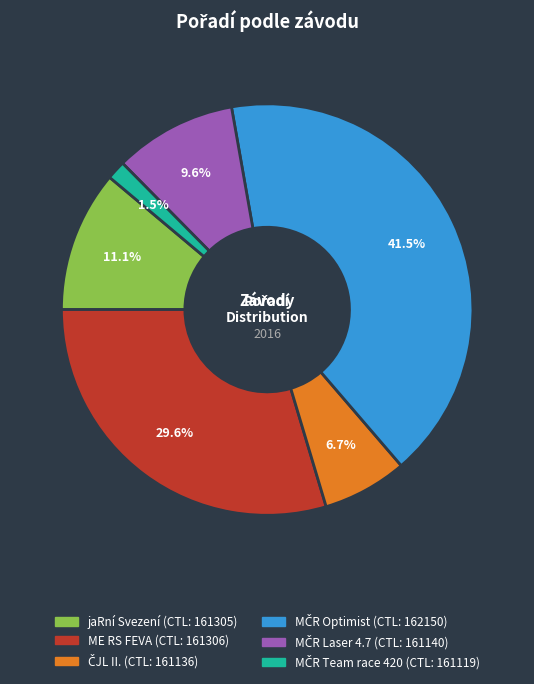

Is there any slice that represents more than half of the pie?

No